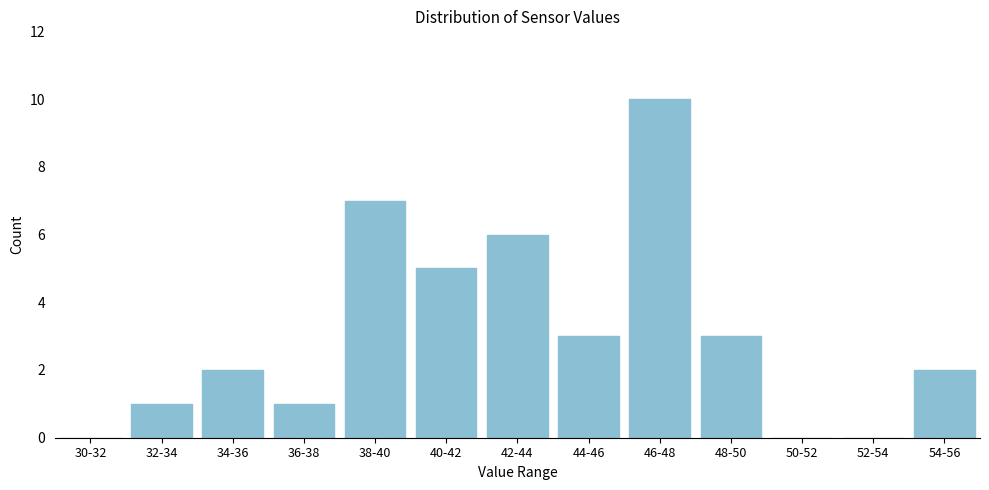

Reading left to right, extract all data points from this chart.

30-32=0	32-34=1	34-36=2	36-38=1	38-40=7	40-42=5	42-44=6	44-46=3	46-48=10	48-50=3	50-52=0	52-54=0	54-56=2